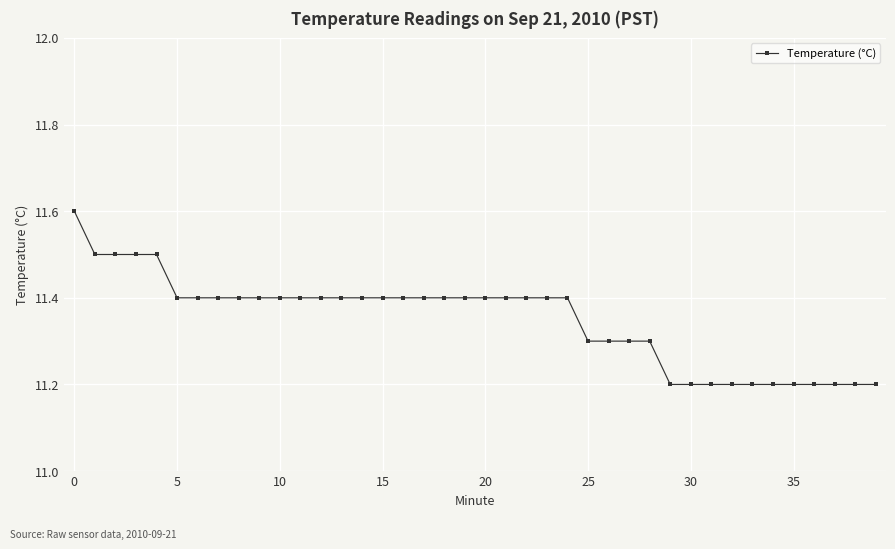

What is the difference between the maximum and minimum values?

0.4